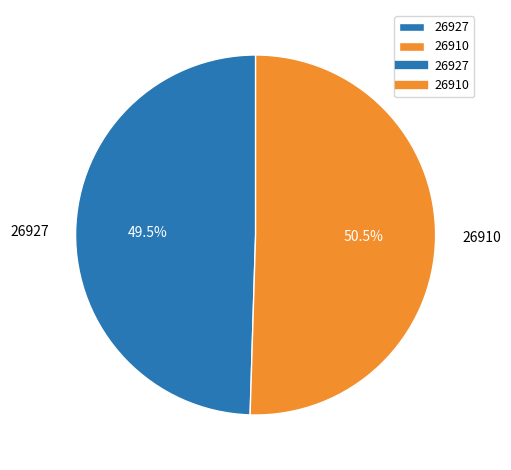

Which slice represents more than half of the pie?

26910